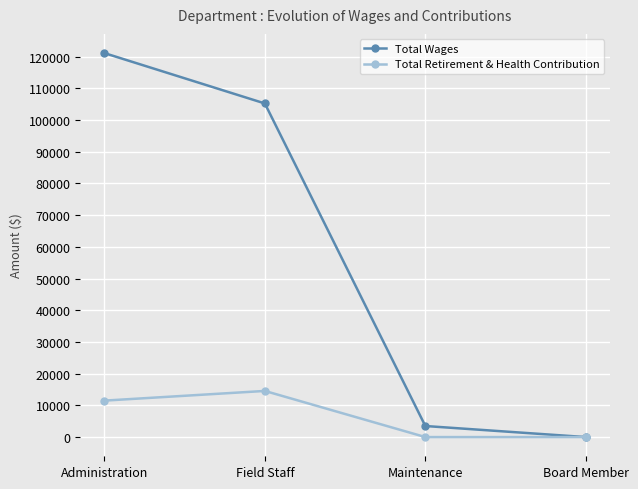

True or false: Total Wages has more than 0 points higher than both neighbors.

False